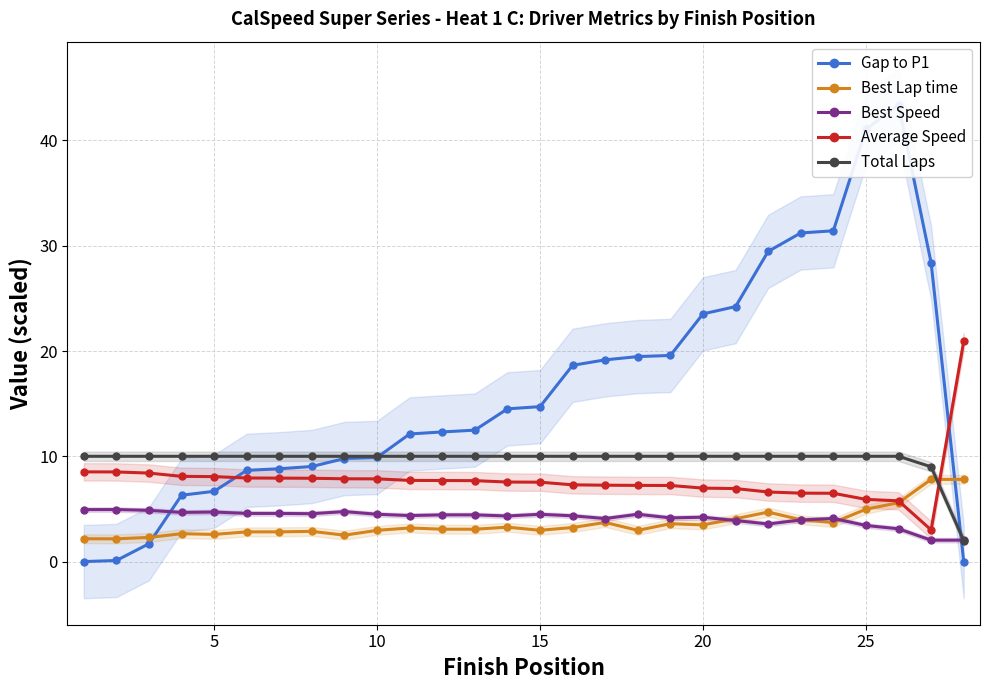

What is the minimum value for Average Speed?

3.0